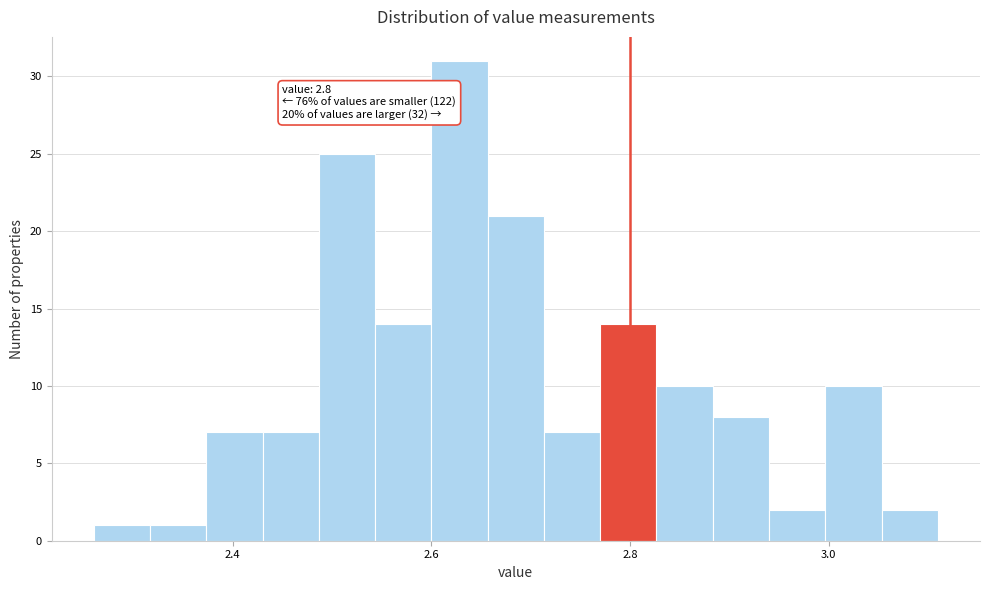

Read against the x-axis, roughly where is the centre of the tallest bar?

2.62